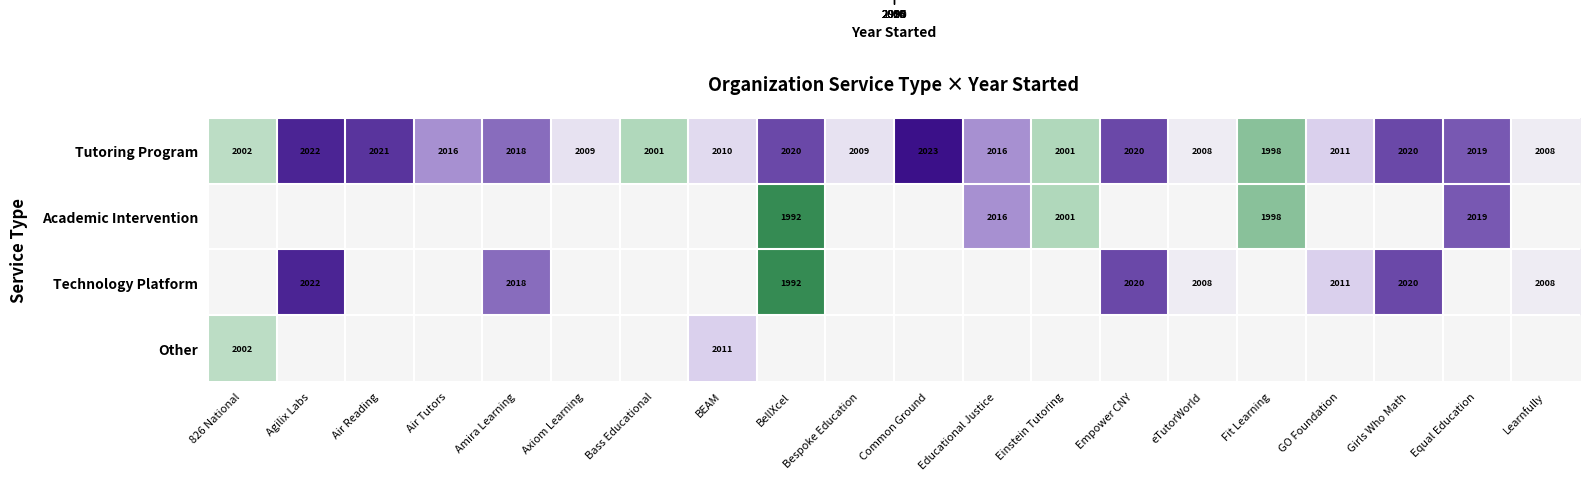

How many categories are shown in the chart?

20